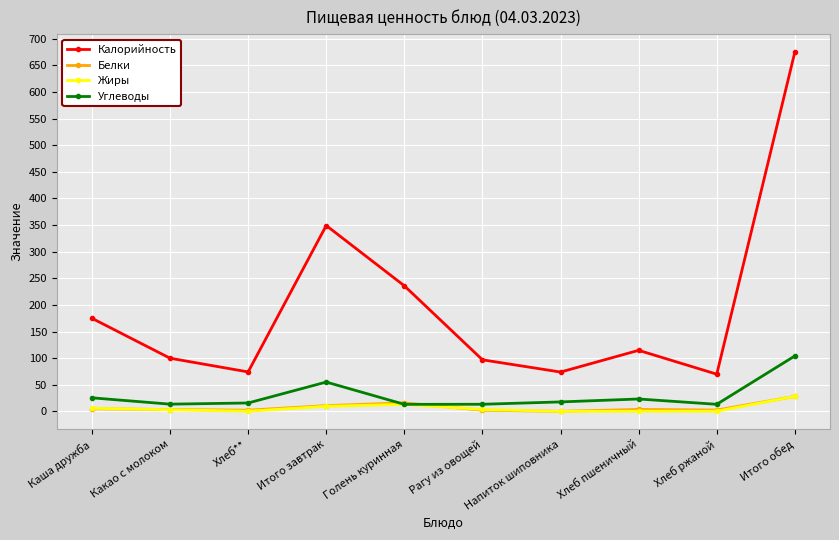

What is the sum of all Белки values?

75.1